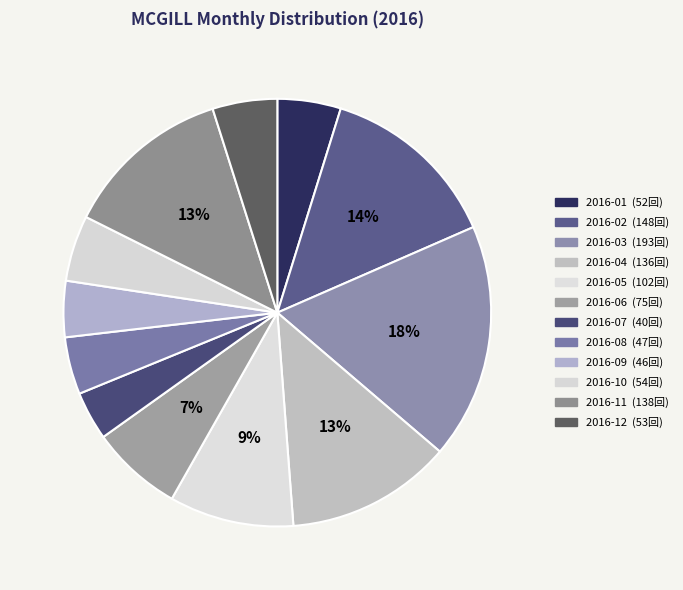

How many segments does this pie chart have?

12